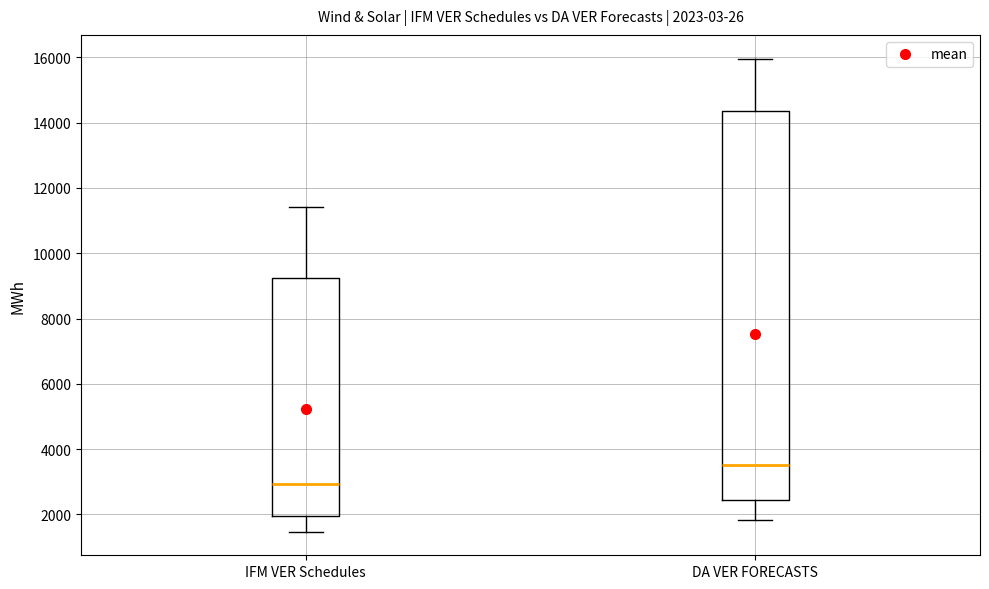

Which box has the lowest median line?

IFM VER Schedules